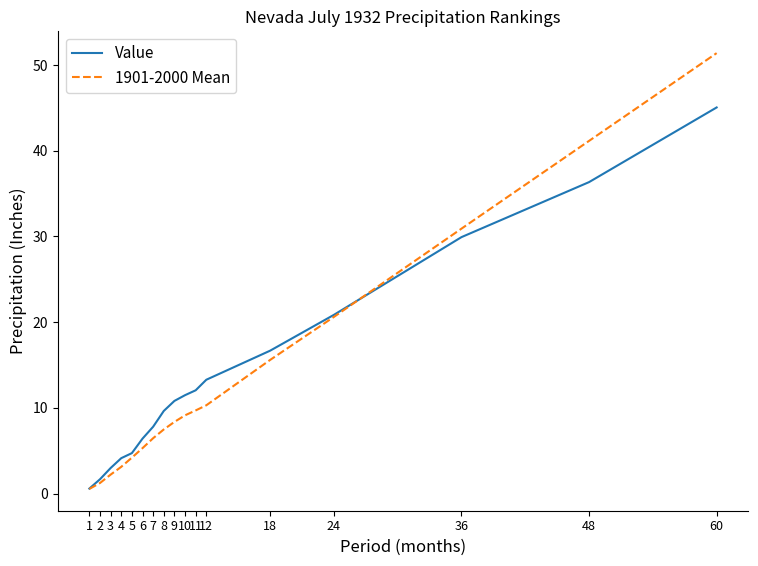

At which label is Value closest to 22?

24